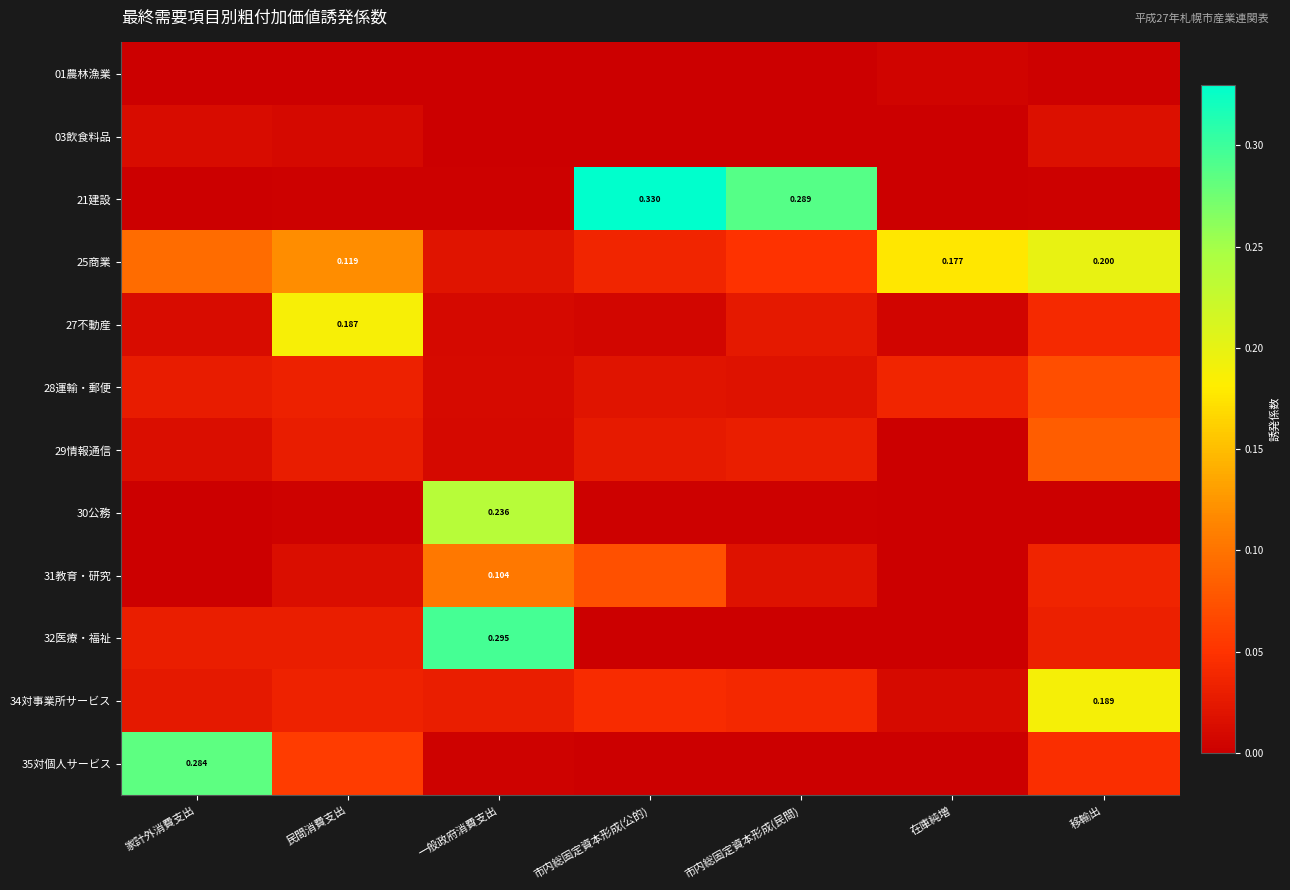

Rank the series by their maximum value, from lowest to highest.

01農林漁業, 03飲食料品, 28運輸・郵便, 29情報通信, 31教育・研究, 27不動産, 34対事業所サービス, 25商業, 30公務, 35対個人サービス, 32医療・福祉, 21建設